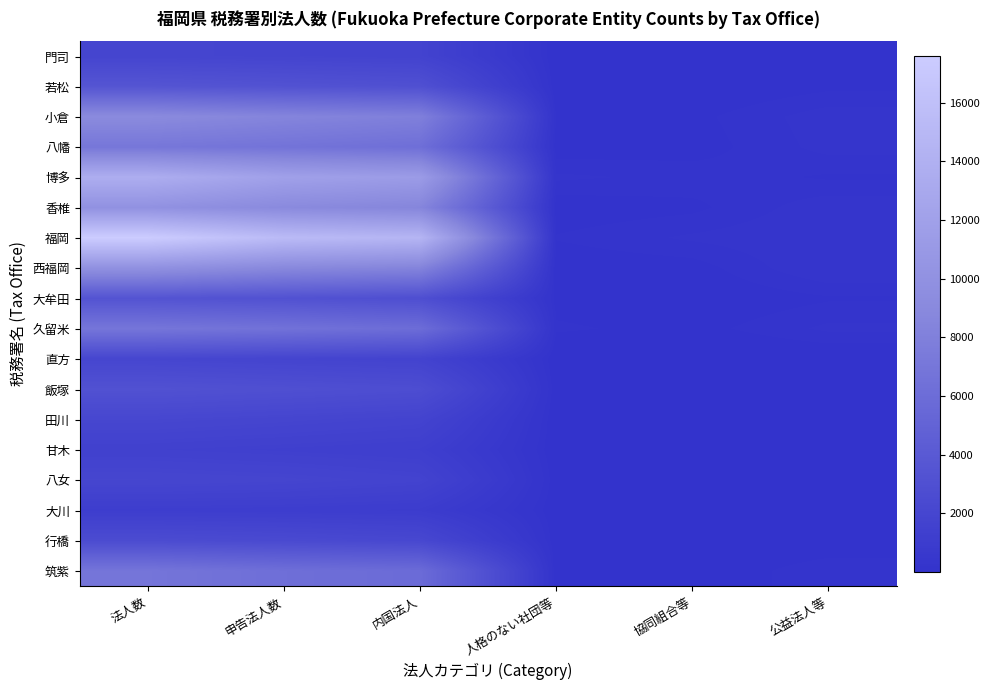

Which series changed the most between 人格のない社団等 and 協同組合等?

福岡